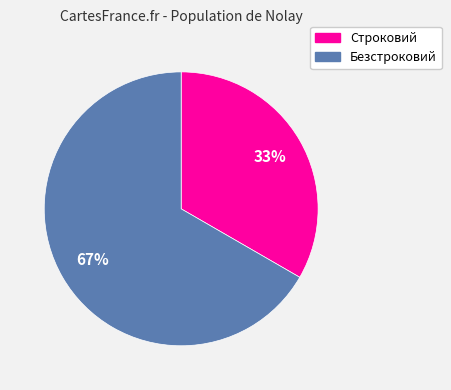

How many slices are in this pie chart?

2